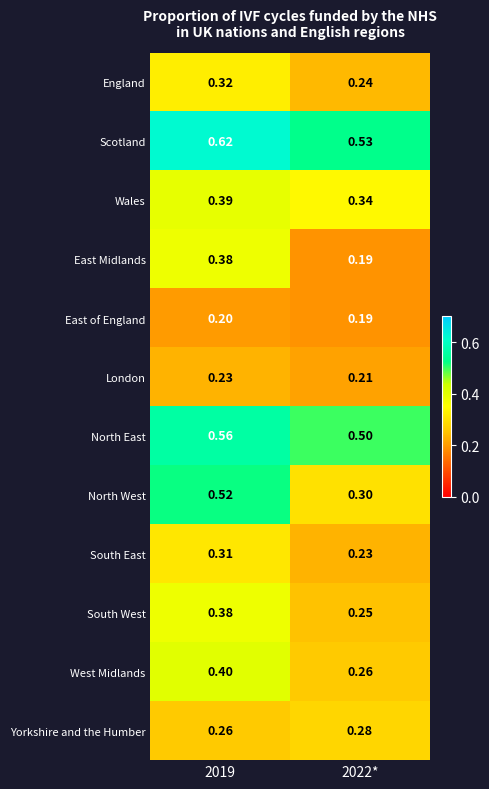

Which series has the largest total across all categories?

Scotland